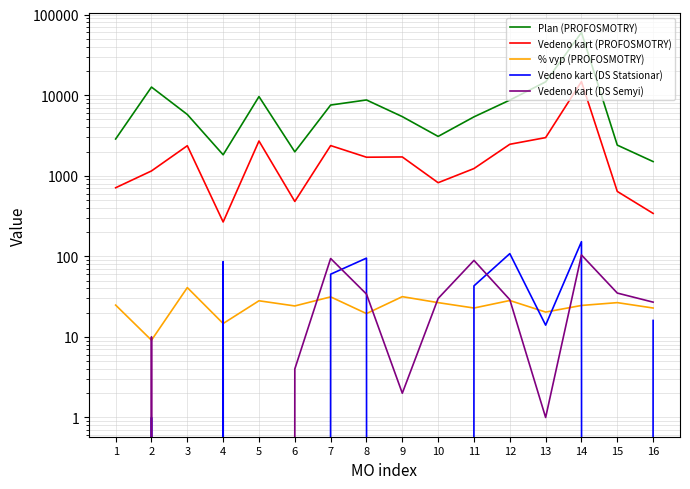

Which series has the widest spread of values?

Plan (PROFOSMOTRY)